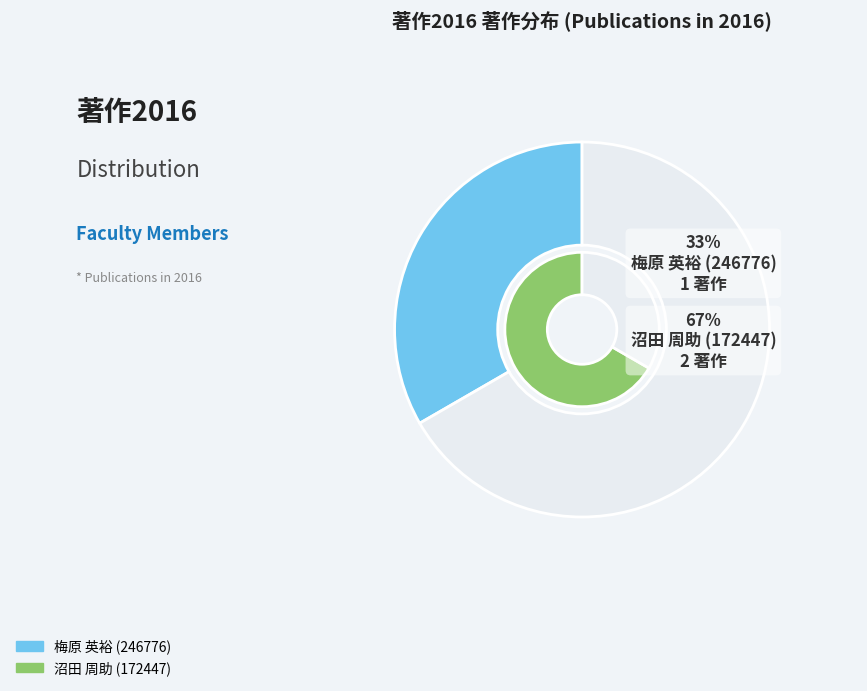

Which category has the biggest portion of the pie?

沼田 周助 (172447)